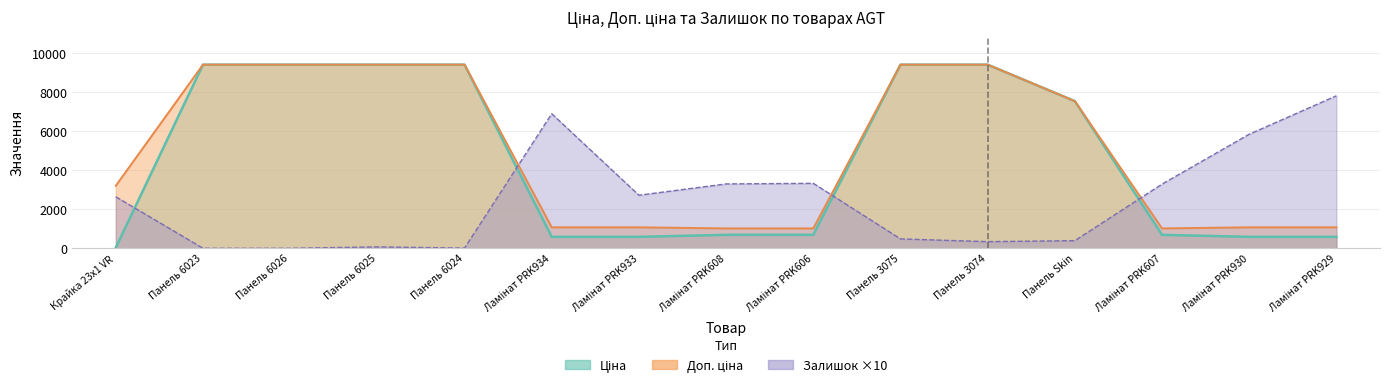

What is the label of the 2nd point from the right?

Ламінат PRK930